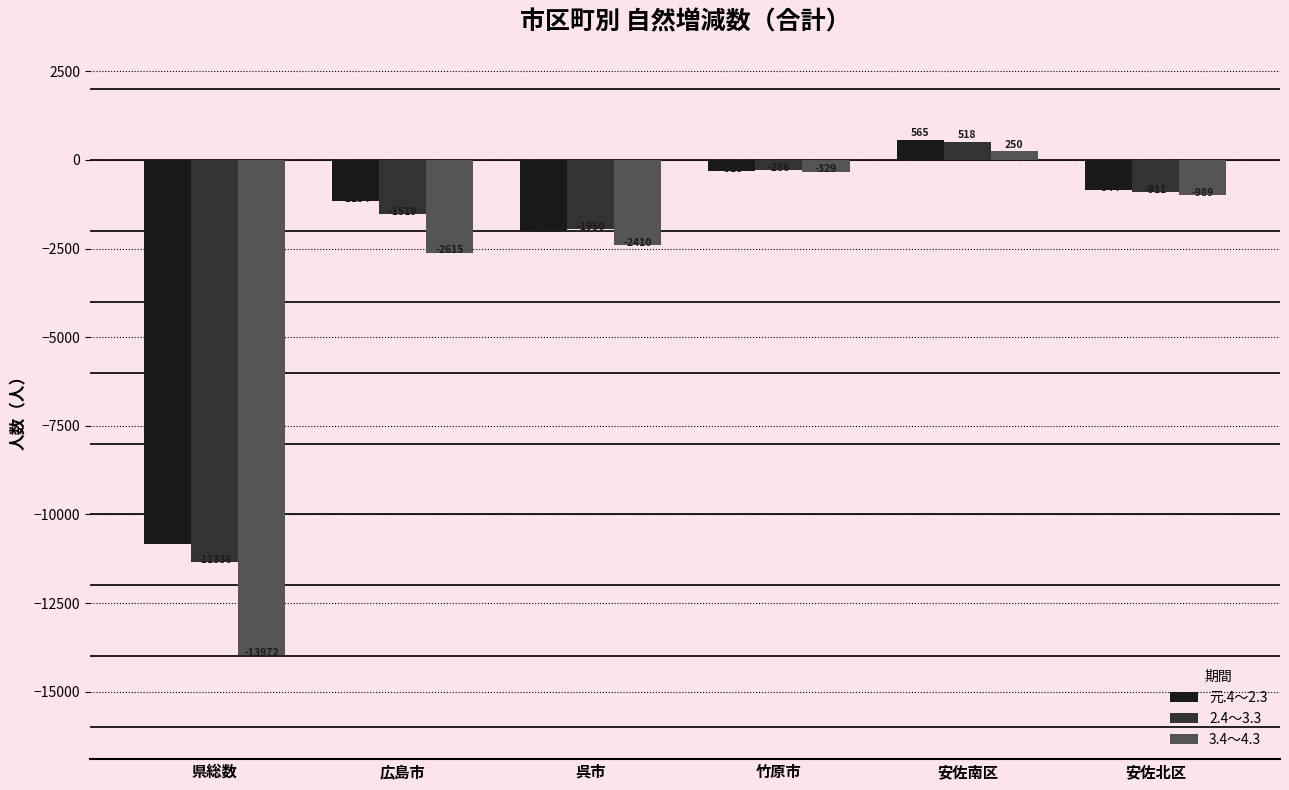

How many categories are shown in the chart?

6